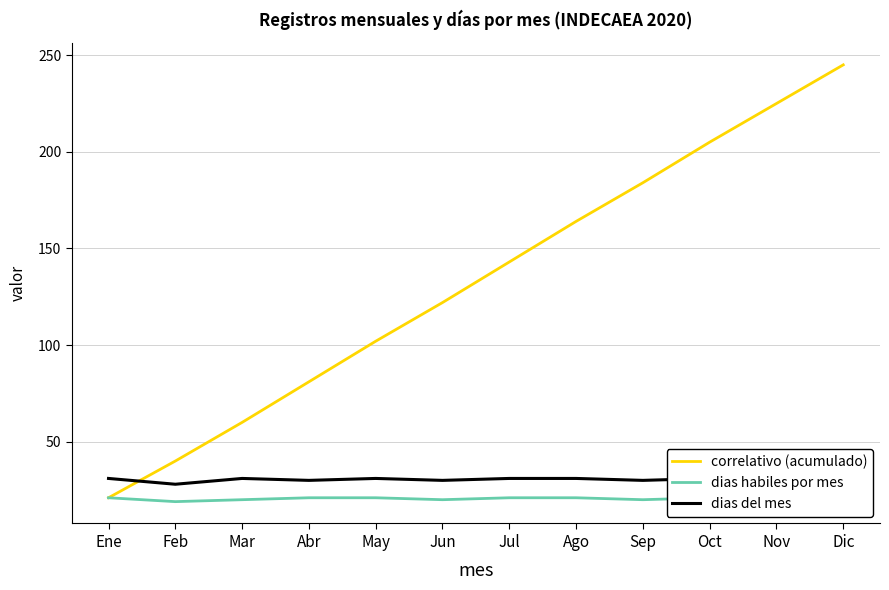

How many data points does each series have?

12